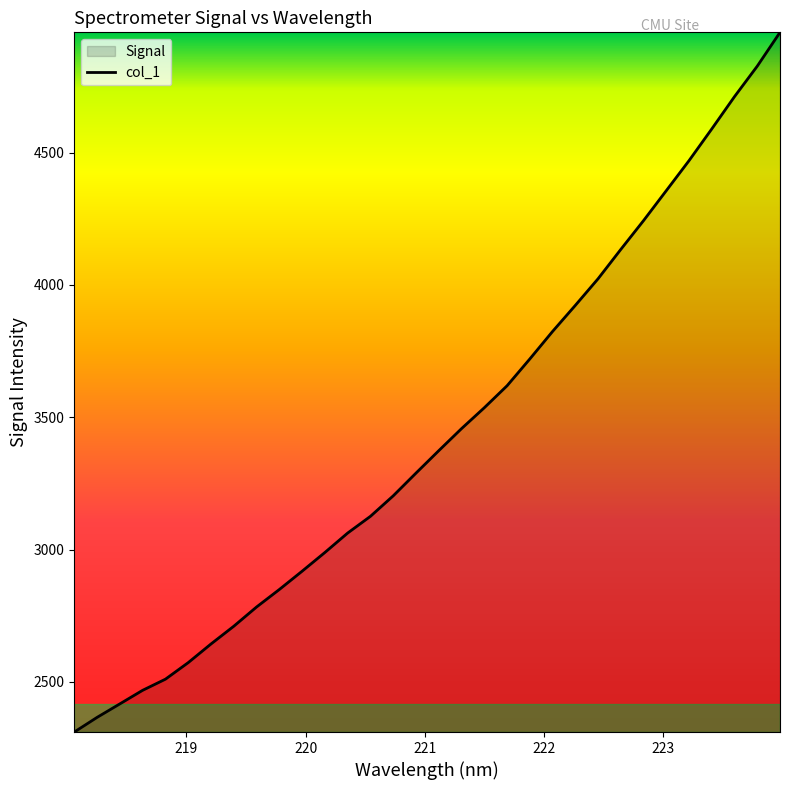

What is the maximum value shown in the chart?

4955.0